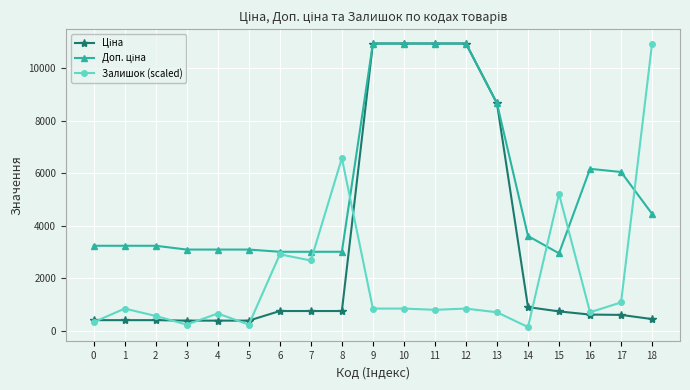

What is the greatest value displayed?

10952.0